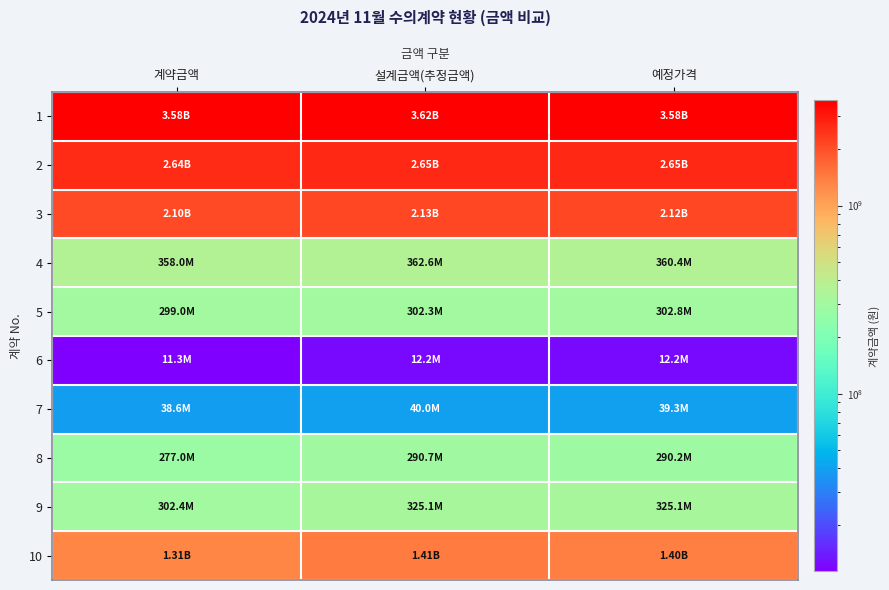

Rank the series by their maximum value, from highest to lowest.

1, 2, 3, 10, 4, 9, 5, 8, 7, 6